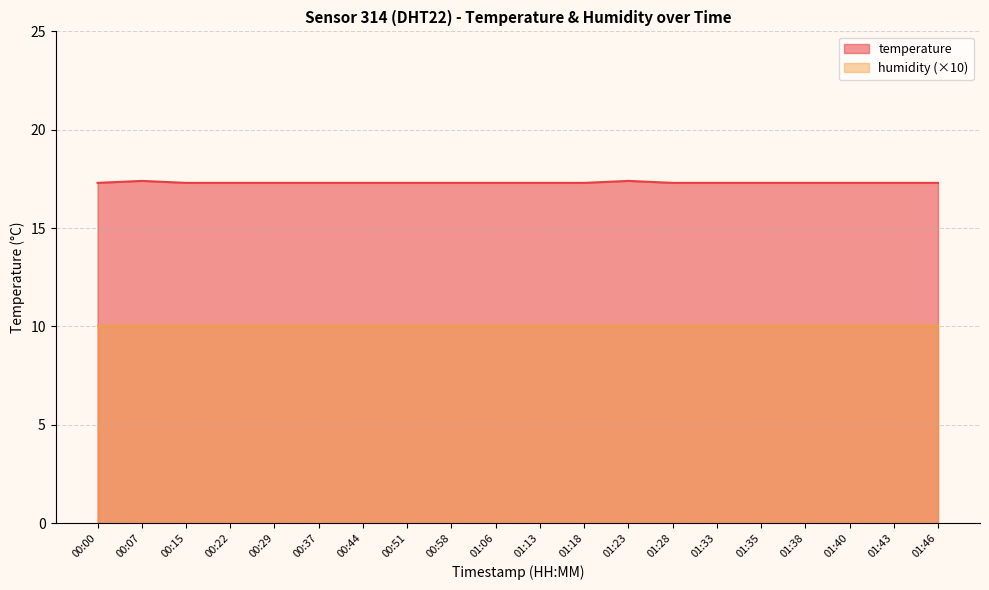

What is the difference between the second highest and second lowest values?

0.1